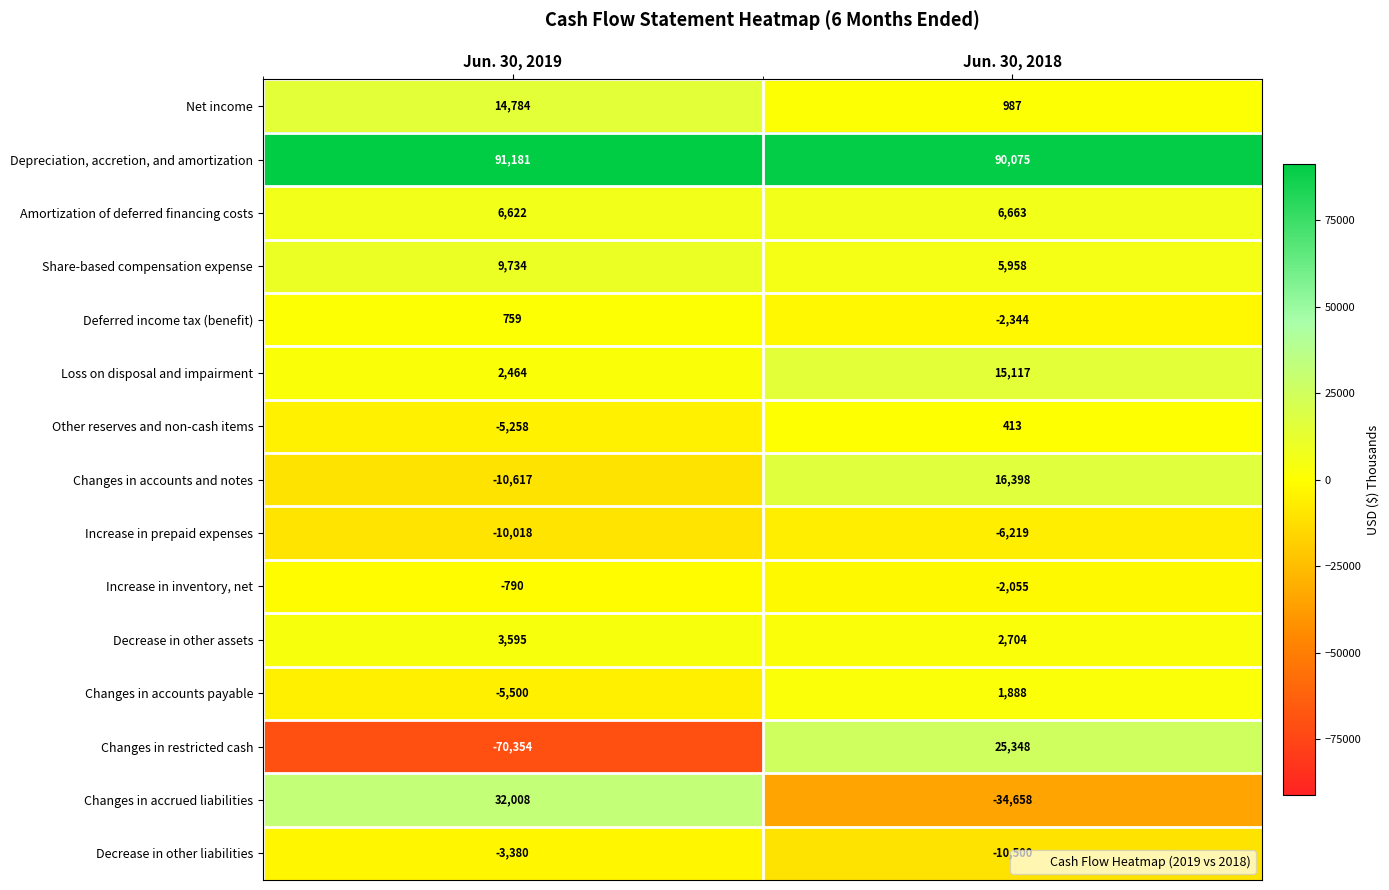

What is the approximate value of Deferred income tax (benefit) at Jun. 30, 2019?

759